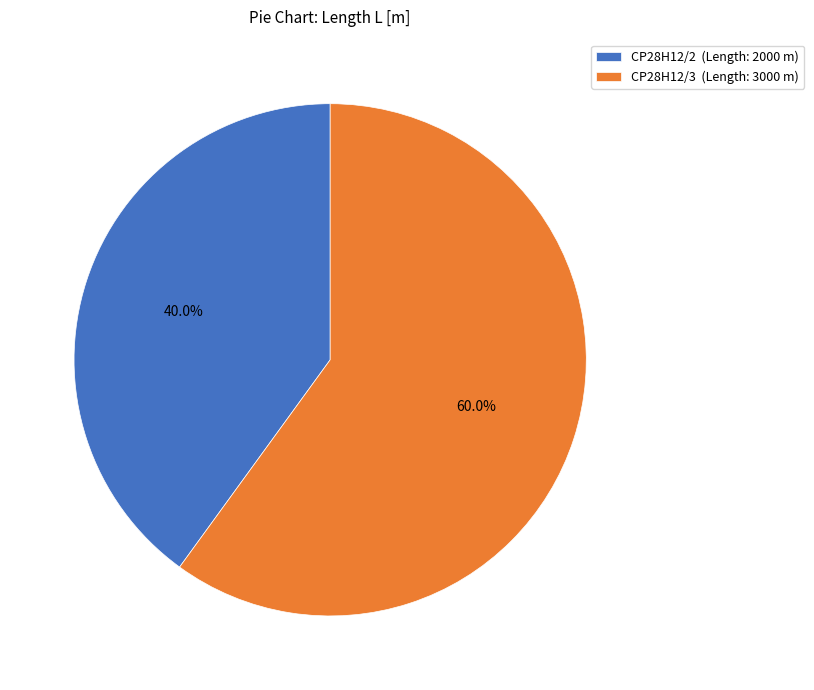

Combined, do CP28H12/2 and CP28H12/3 account for over 50%?

Yes